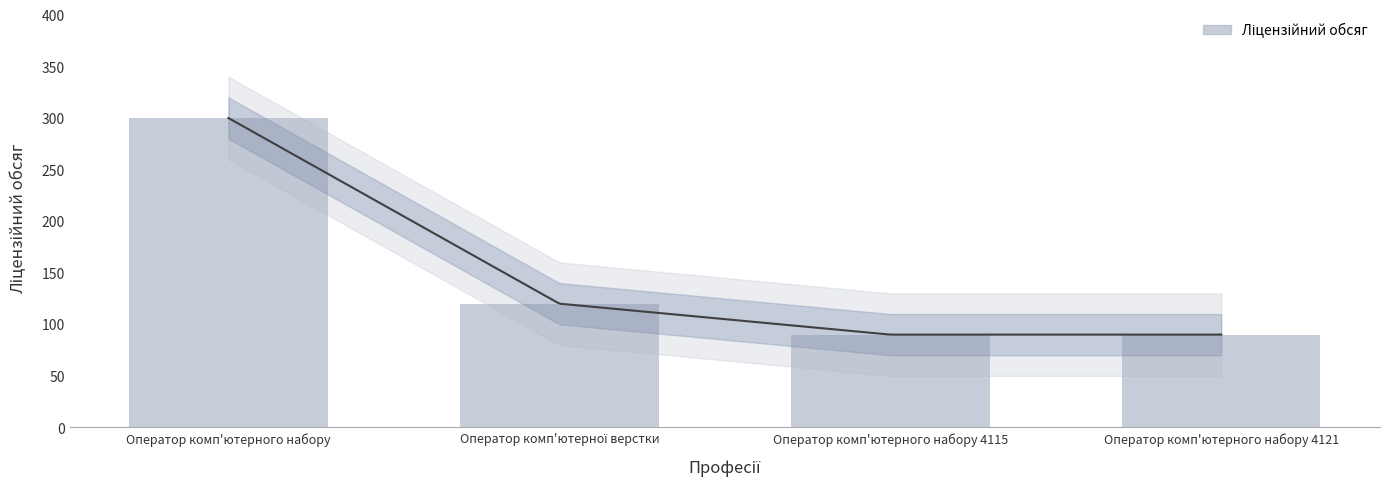

What is the difference between the maximum and minimum values?

210